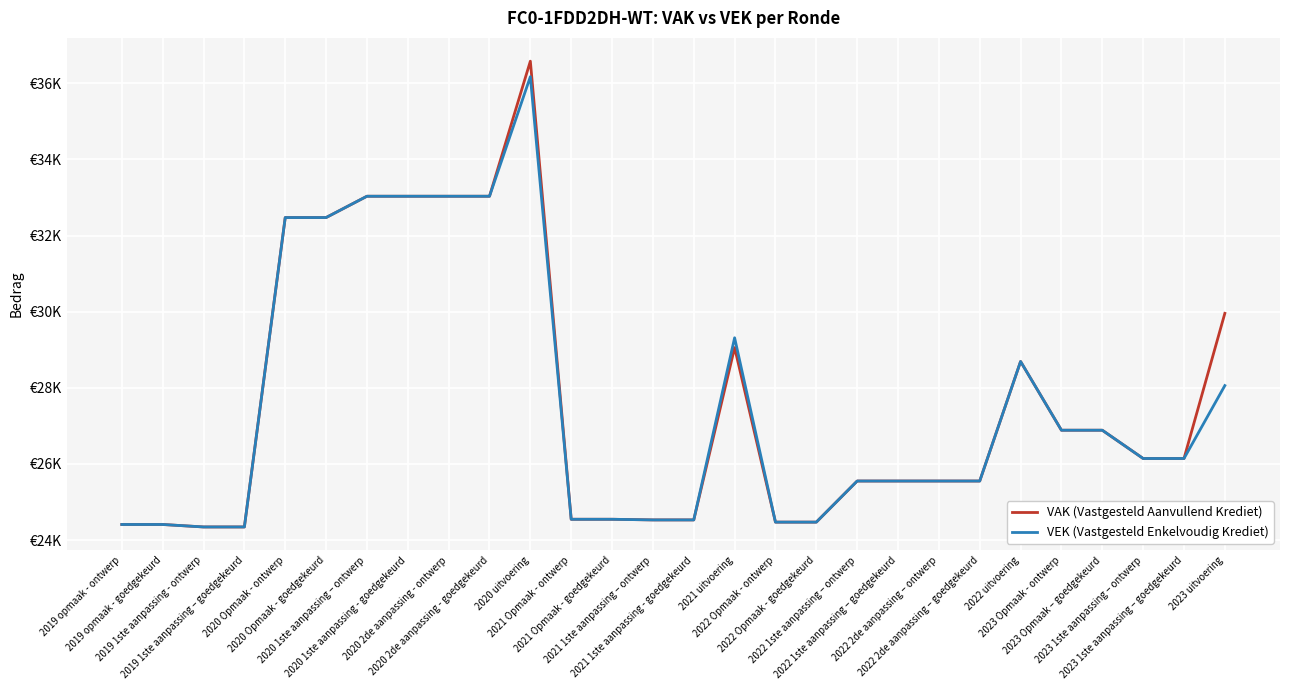

What are all the series names shown in the legend?

VAK (Vastgesteld Aanvullend Krediet), VEK (Vastgesteld Enkelvoudig Krediet)